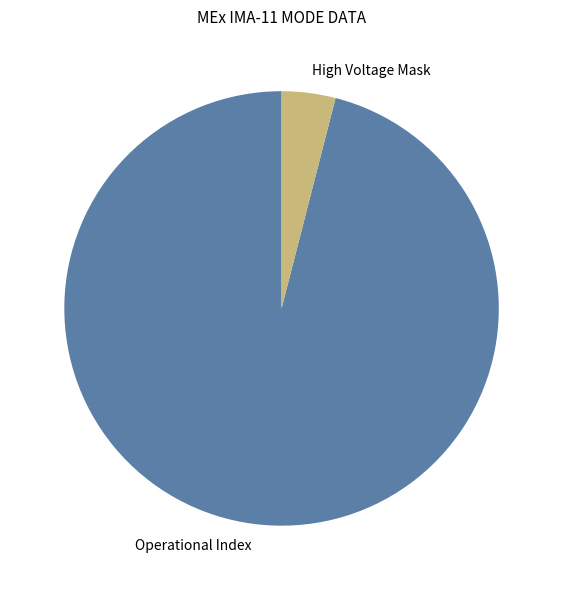

How many segments does this pie chart have?

2